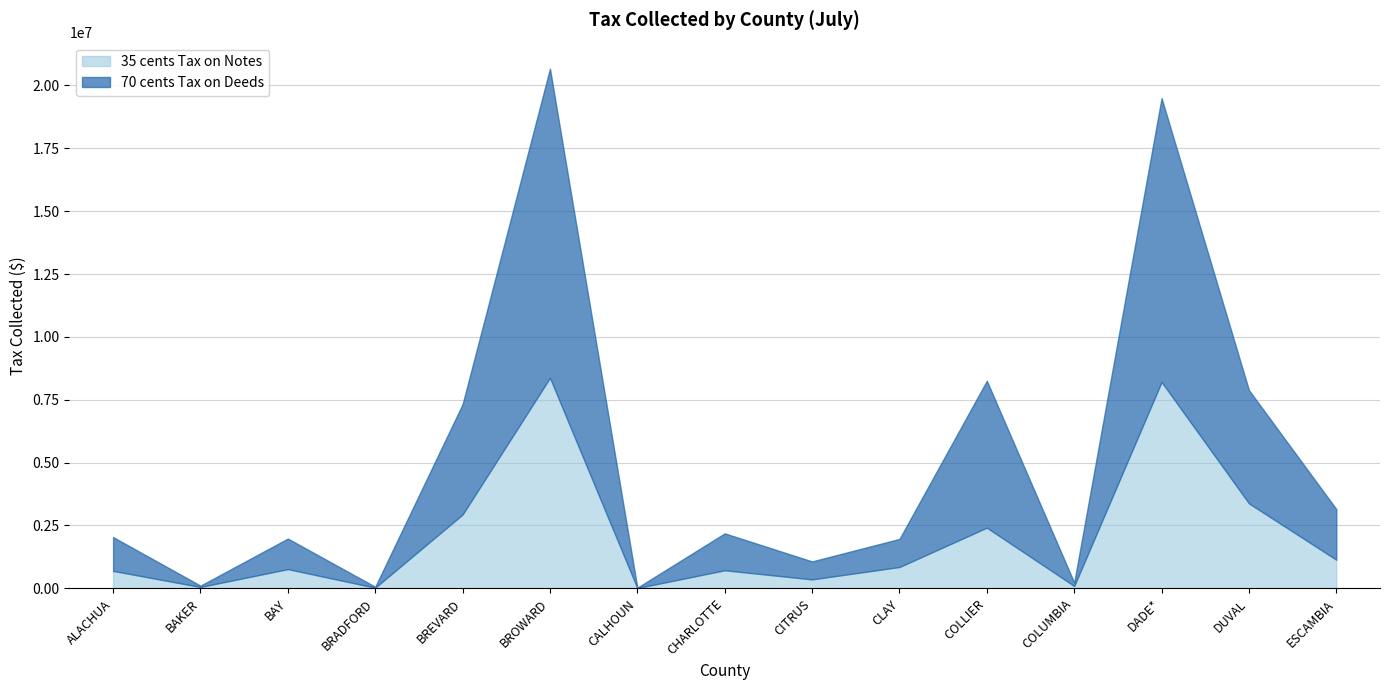

What is the minimum value for 35 cents Tax on Notes?

11315.5